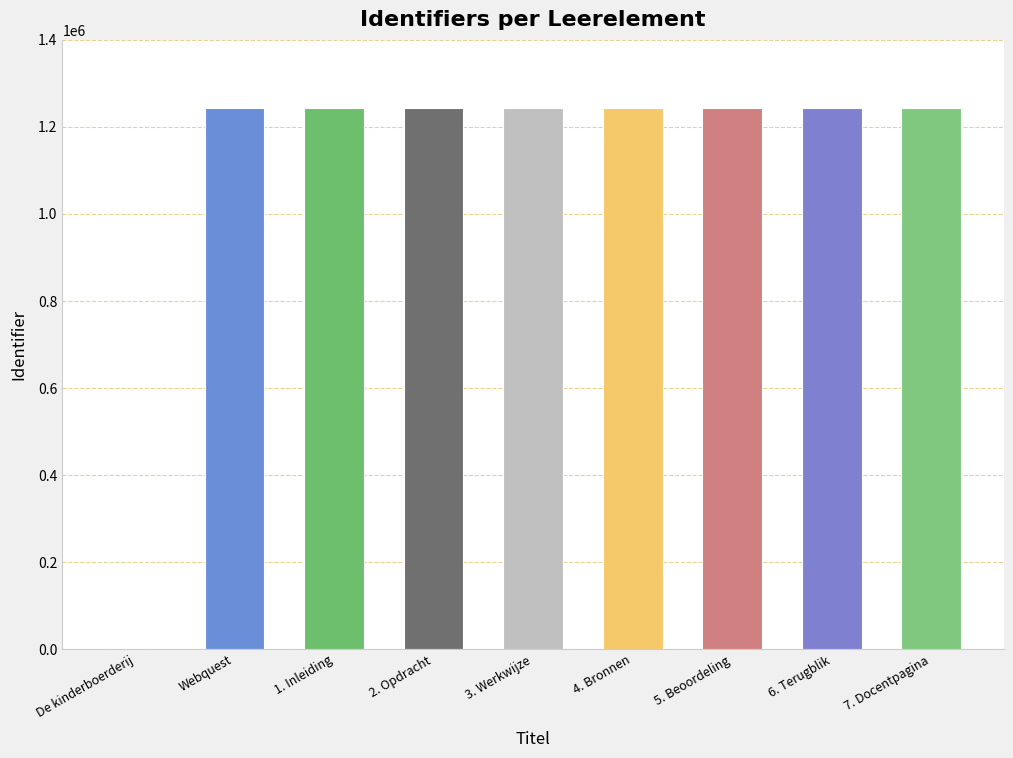

How many distinct data groups are displayed?

1